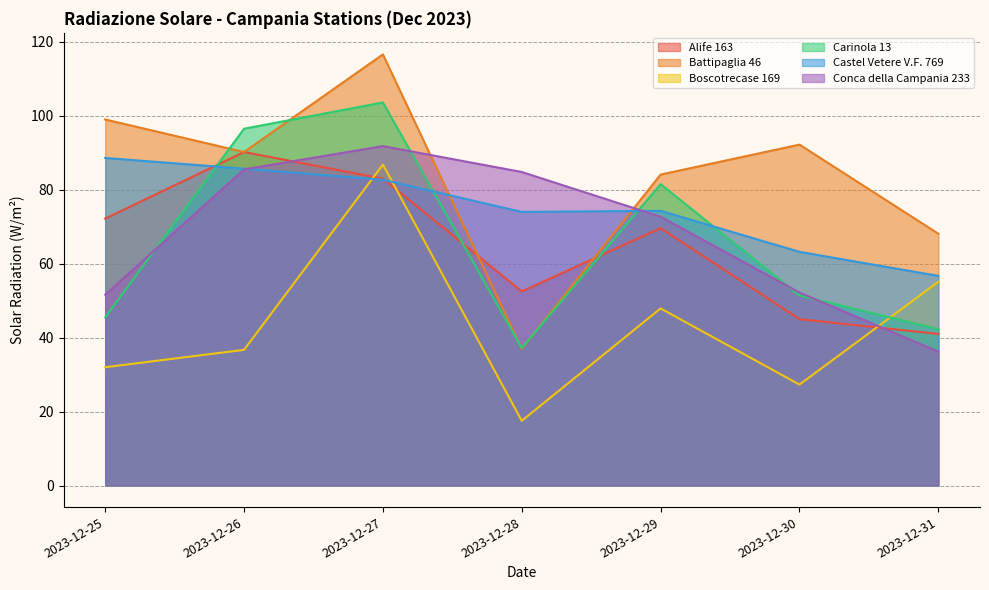

At how many categories does at least one series exceed 101?

1